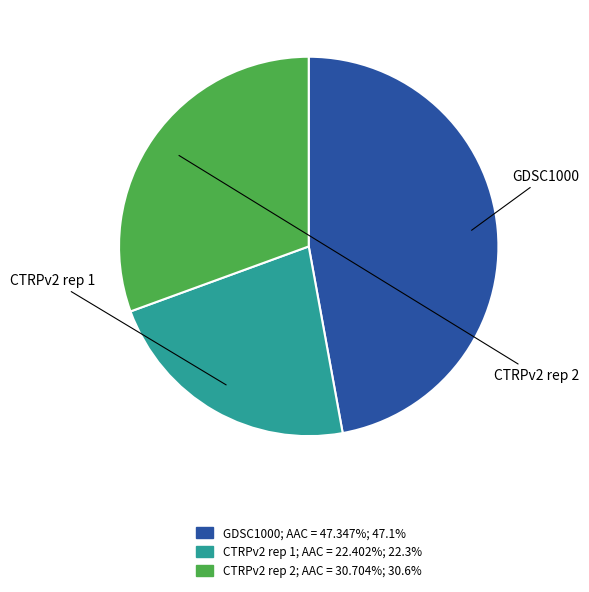

What portion of the pie excludes CTRPv2 rep 1?

77.7%